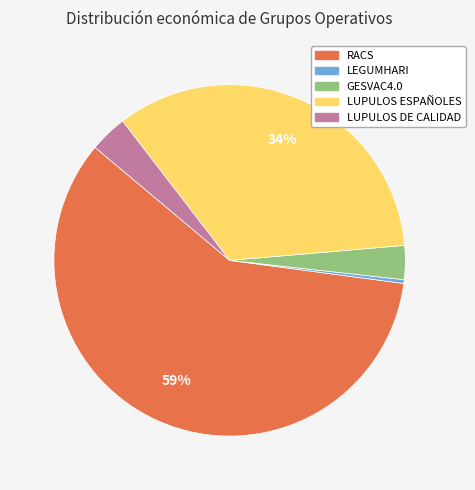

To the nearest percent, what percentage of the pie is GESVAC4.0?

3%